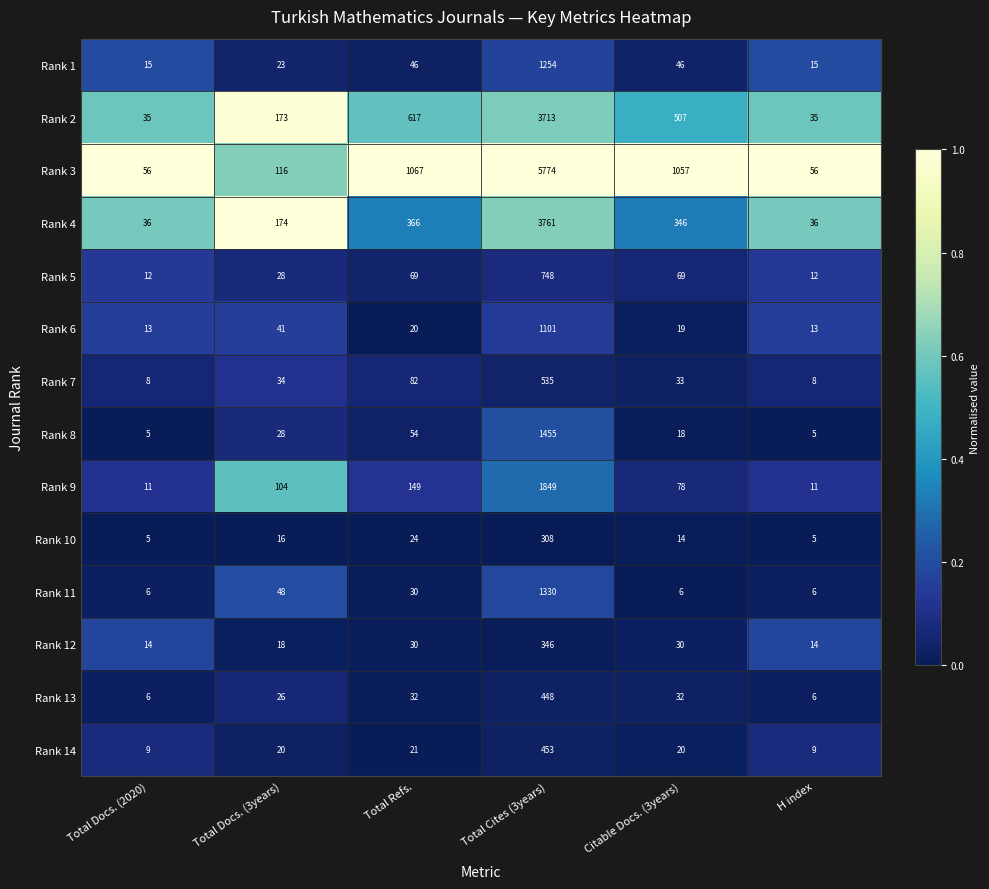

List the series in order of their peak value, lowest first.

Rank 10, Rank 12, Rank 13, Rank 14, Rank 7, Rank 5, Rank 6, Rank 1, Rank 11, Rank 8, Rank 9, Rank 2, Rank 4, Rank 3